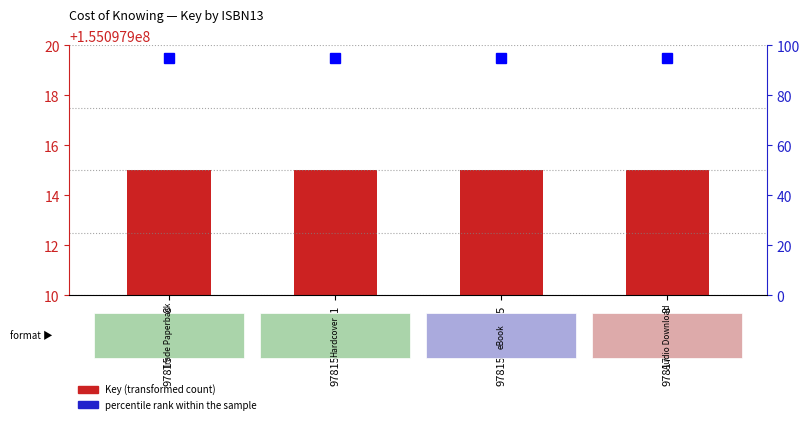

Which series has the largest total across all categories?

Key